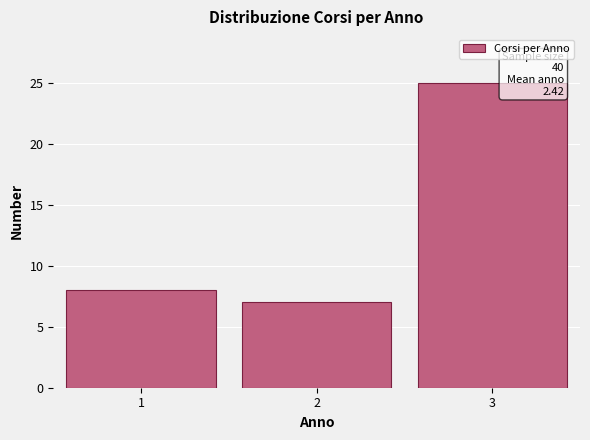

Which range on the x-axis has the tallest bar?

2.5 to 3.5